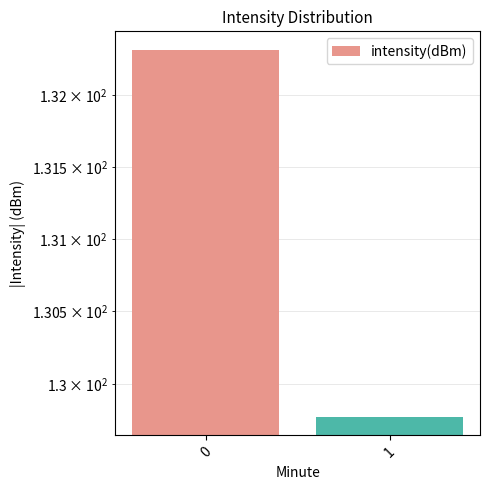

Reading left to right, transcribe all the data shown in this chart.

0=132.3	1=129.8